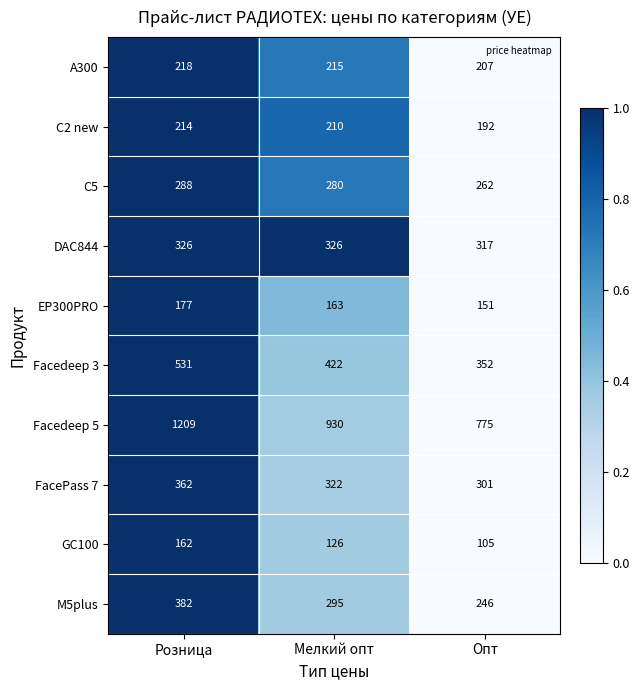

Rank the series at Мелкий опт from highest to lowest value.

Facedeep 5, Facedeep 3, DAC844, FacePass 7, M5plus, C5, A300, C2 new, EP300PRO, GC100